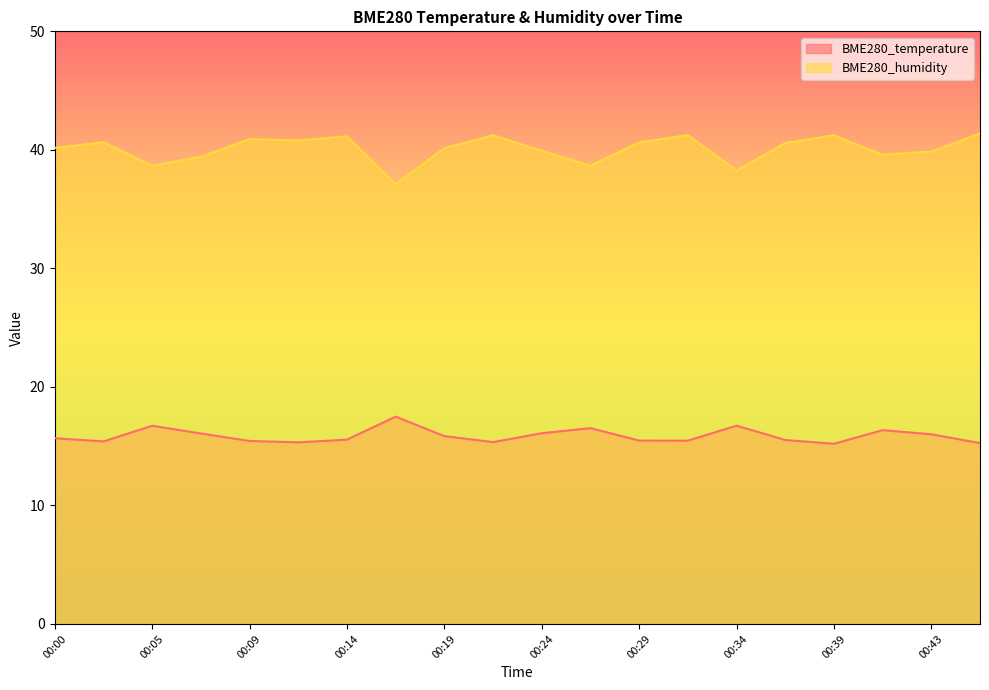

Reading left to right, what are all the values shown in this chart?

BME280_temperature: 15.7	15.4	16.7	16.1	15.4	15.3	15.6	17.5	15.8	15.3	16.1	16.5	15.5	15.5	16.7	15.5	15.2	16.4	16.0	15.3
BME280_humidity: 40.2	40.6	38.7	39.4	40.9	40.8	41.1	37.1	40.1	41.2	39.9	38.7	40.6	41.2	38.2	40.6	41.2	39.6	39.9	41.4